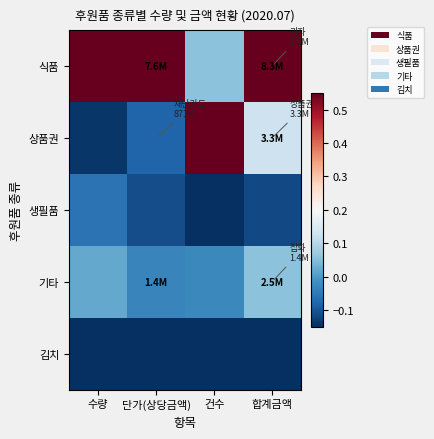

What is the total value across all series at 합계금액?

0.5